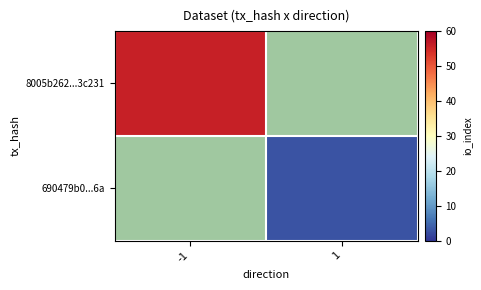

List the series in order of their overall mean, highest first.

8005b262...3c231, 690479b0...6a